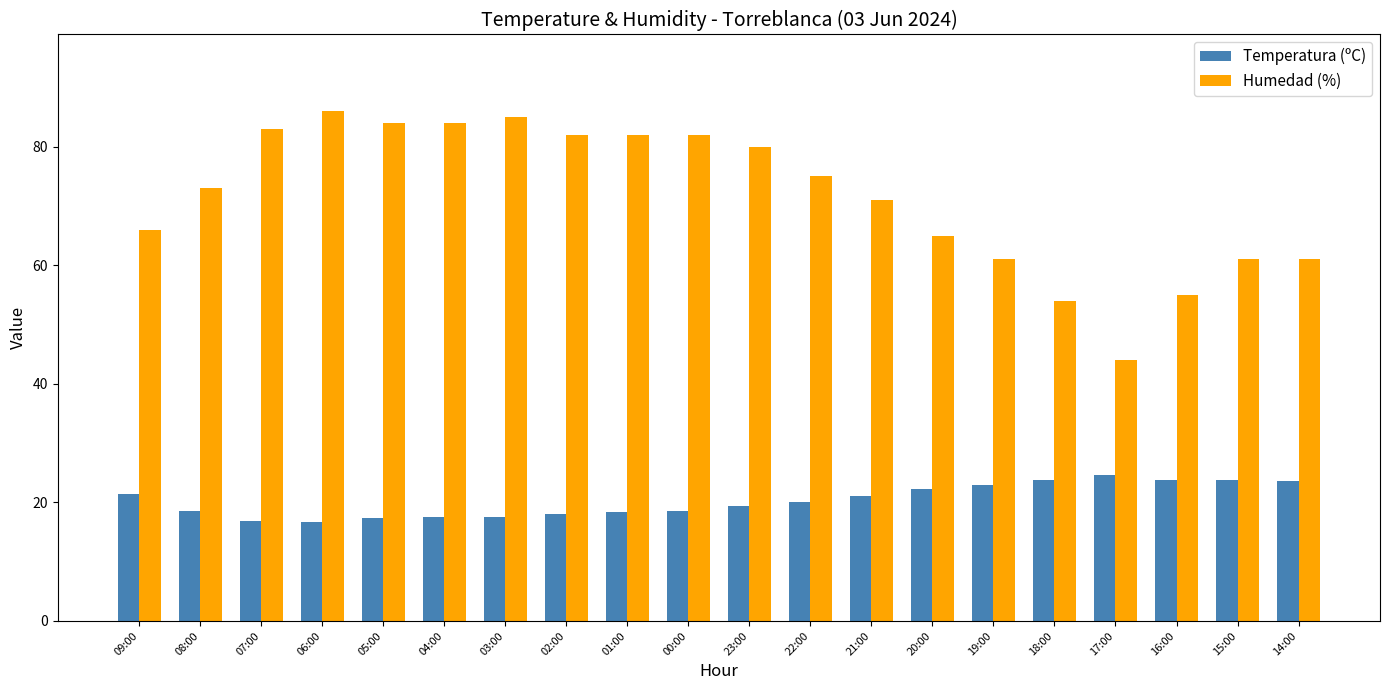

What is the total value across all series at 22:00?

95.1